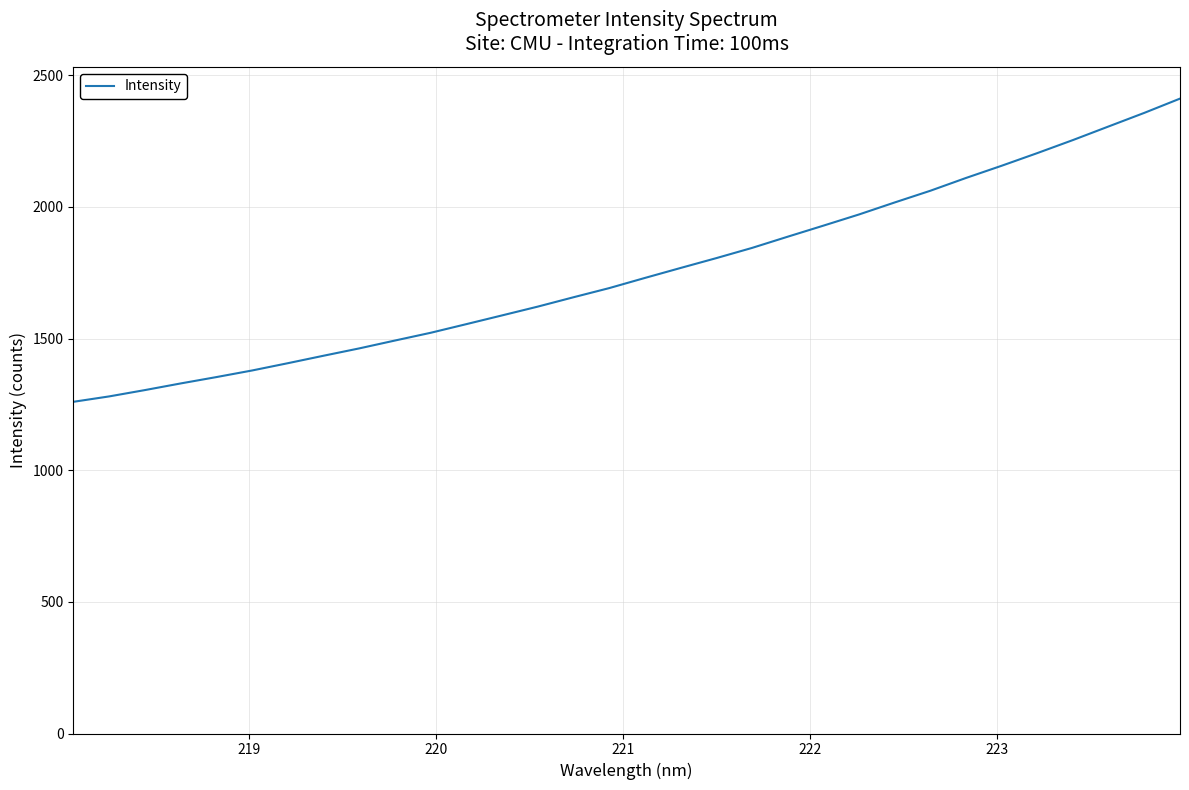

How many values are below 1730?

16